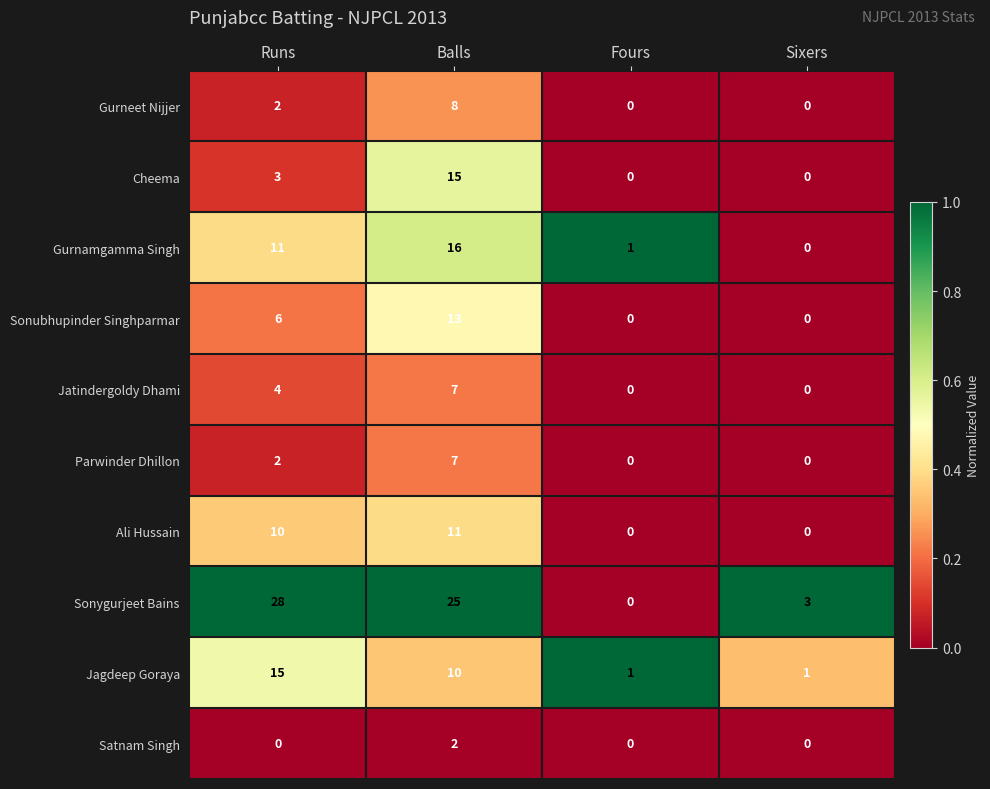

At which label is Jagdeep Goraya closest to 8?

Balls